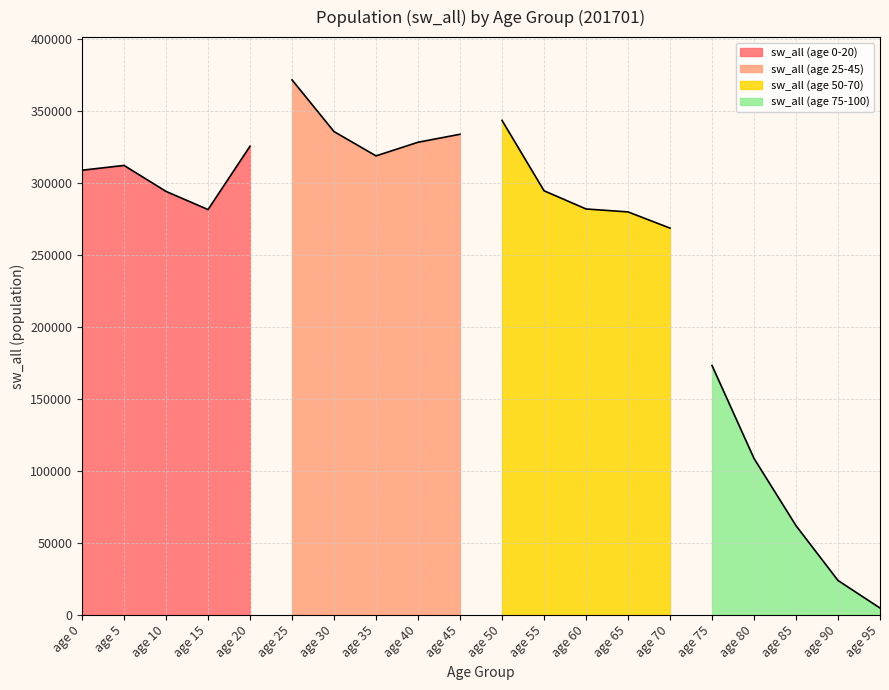

True or false: sw_all (age 50-70) and sw_all (age 25-45) cross at least once.

False